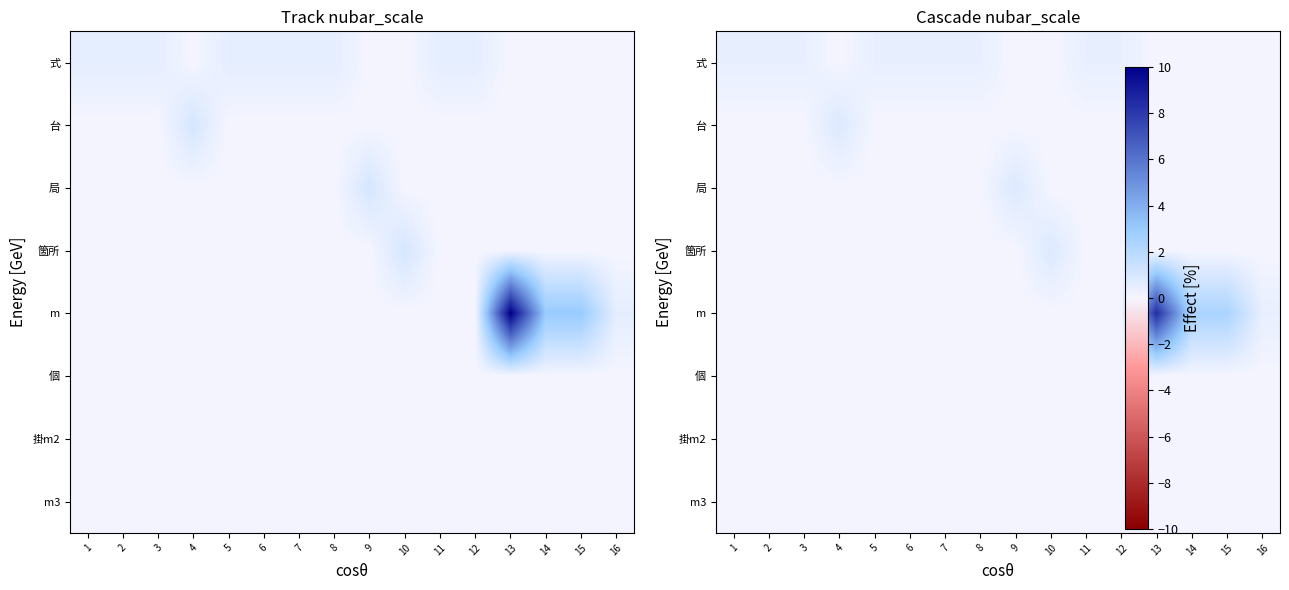

Is the value of m3 at 1 greater than the value of 個 at 13?

No